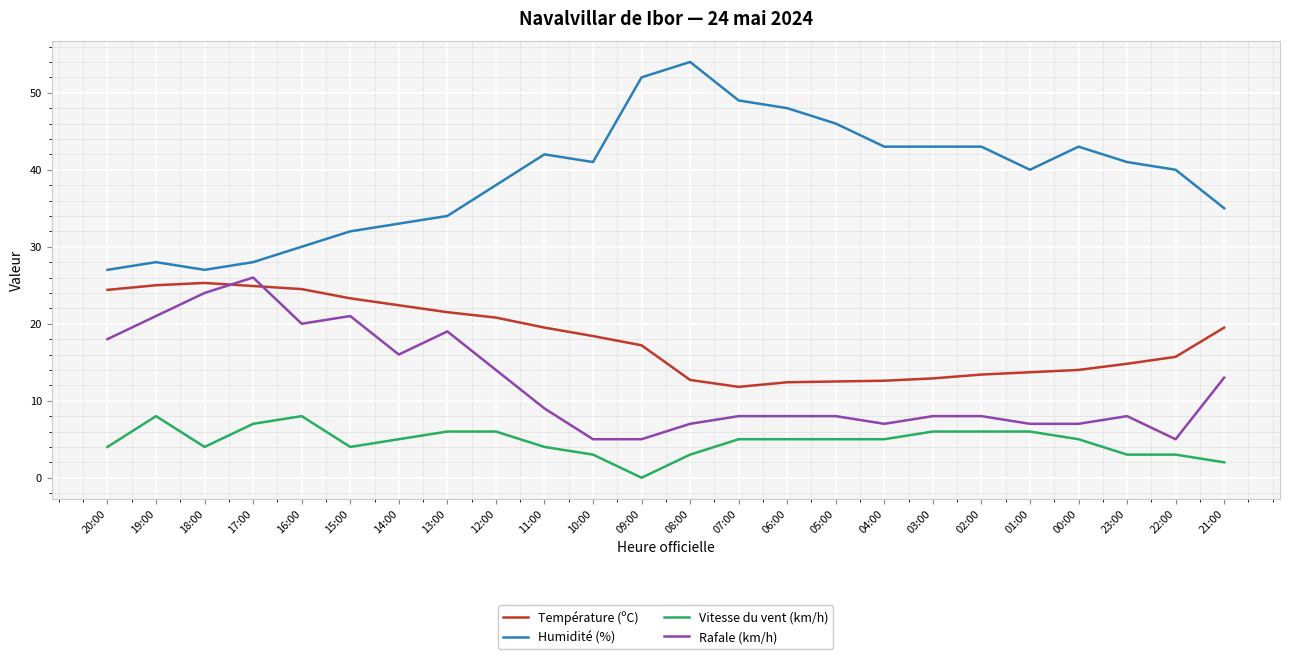

Is it true that Humidité (%) equals 48.0 at 06:00?

True